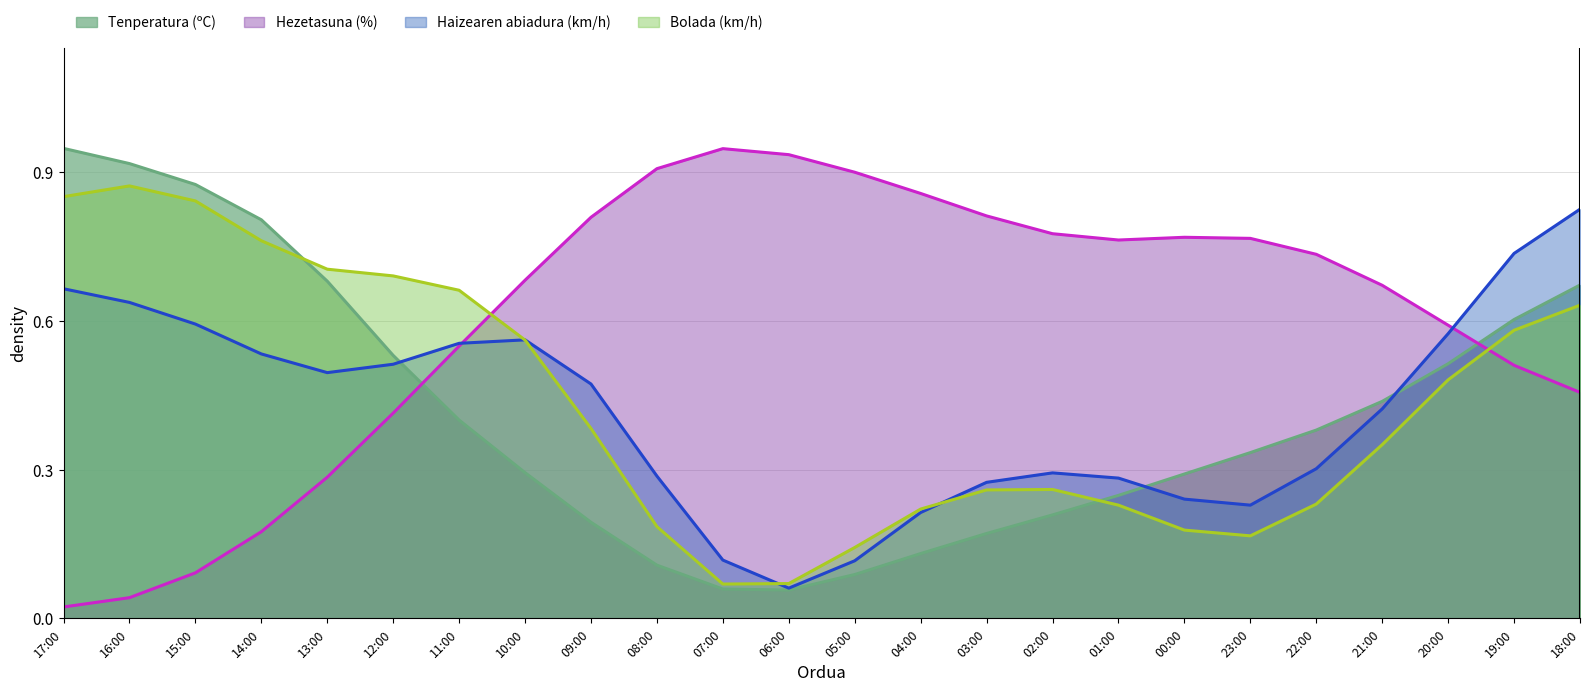

What is the difference between the highest and lowest values at 07:00?

0.9